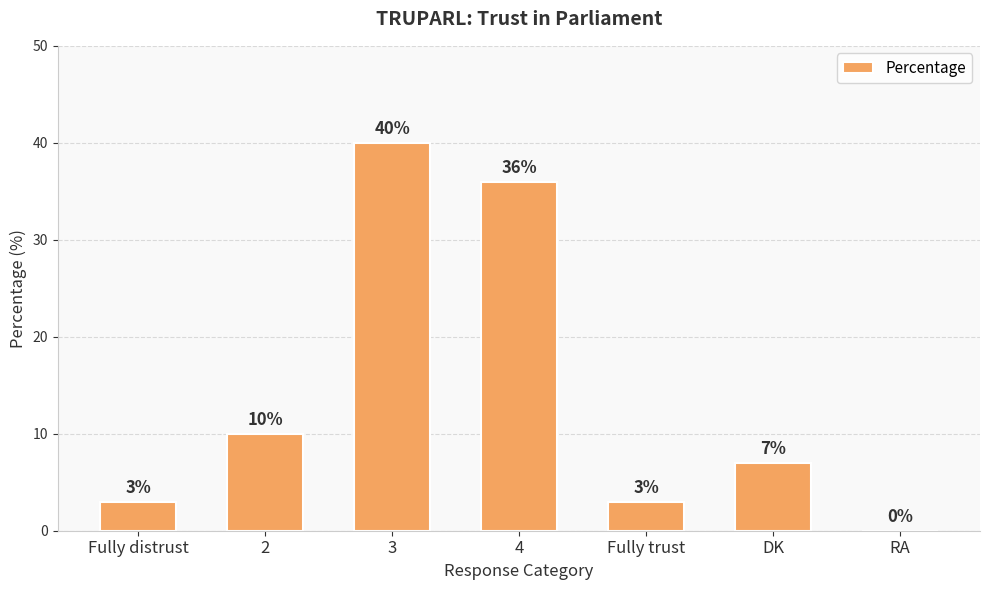

Count the number of categories in the chart.

7